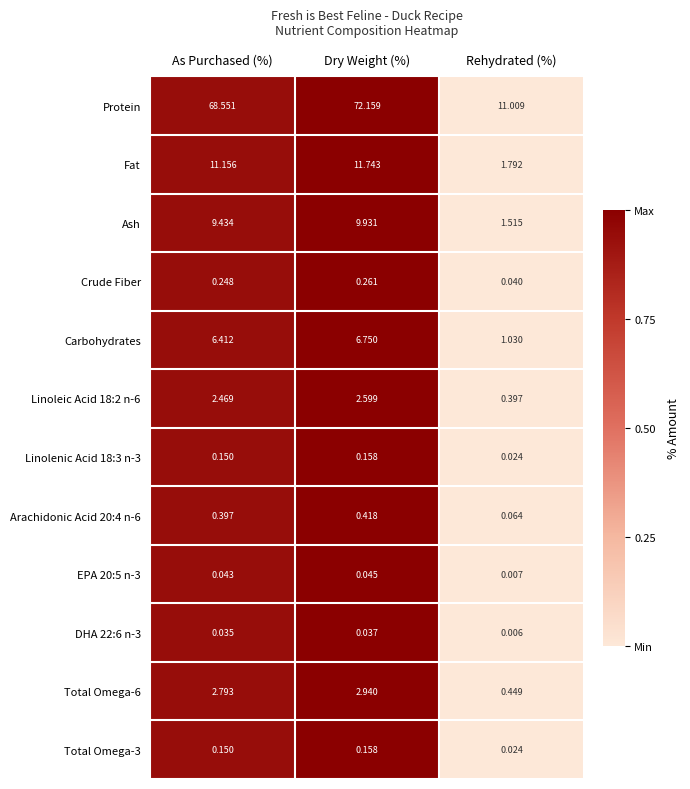

Which label corresponds to the smallest value in the chart?

Rehydrated (%)